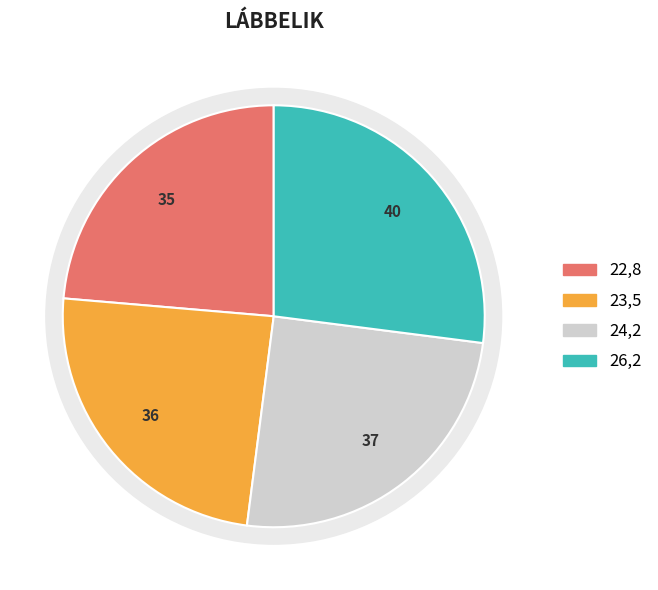

Is there any slice that represents more than half of the pie?

No